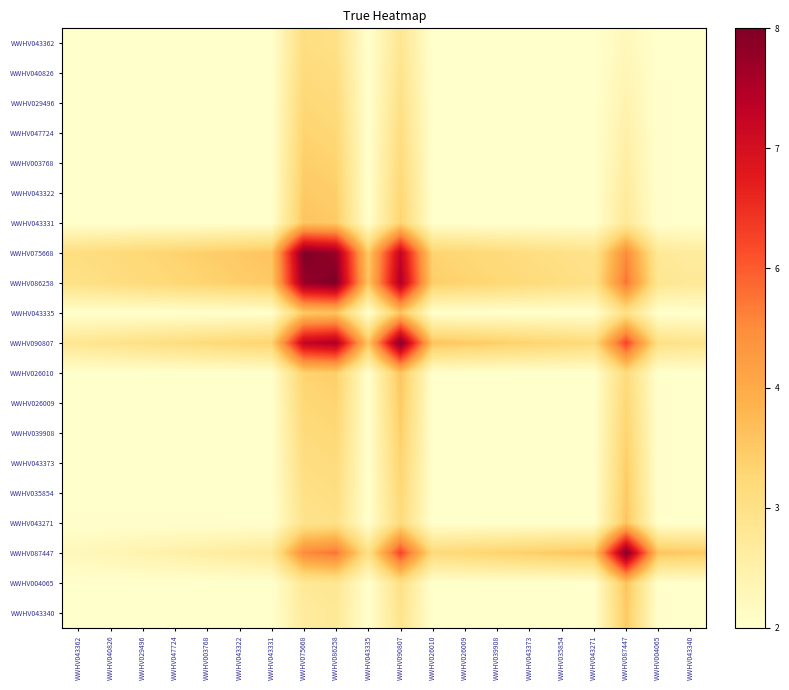

At WWHV047724, list the series in order from smallest to largest.

WWHV043362, WWHV040826, WWHV029496, WWHV047724, WWHV003768, WWHV043322, WWHV043331, WWHV043335, WWHV026010, WWHV026009, WWHV039908, WWHV043373, WWHV035854, WWHV043271, WWHV004065, WWHV043340, WWHV087447, WWHV090807, WWHV086258, WWHV075668